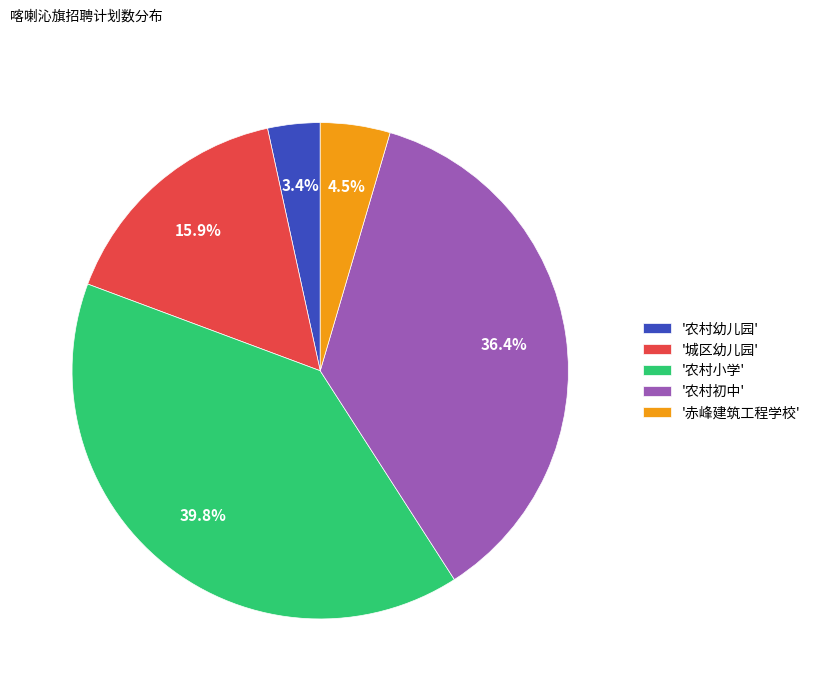

Is there any slice that represents more than half of the pie?

No